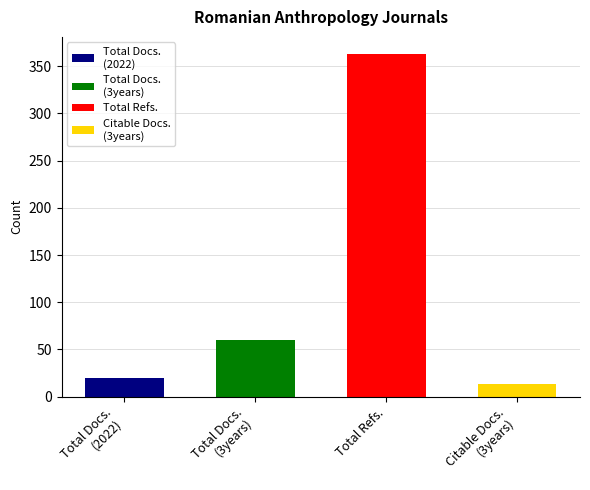

Which series has the largest range (max minus min)?

Total Refs.